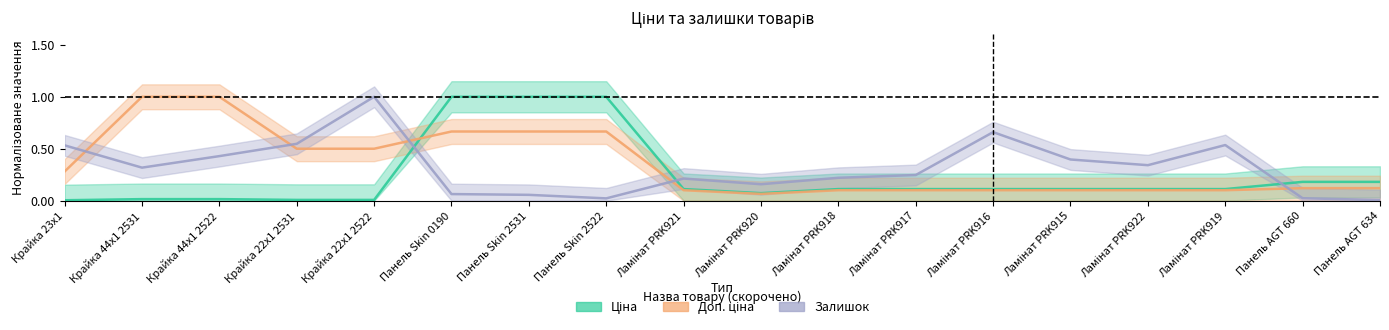

What is the sum of all Залишок values?

5.8